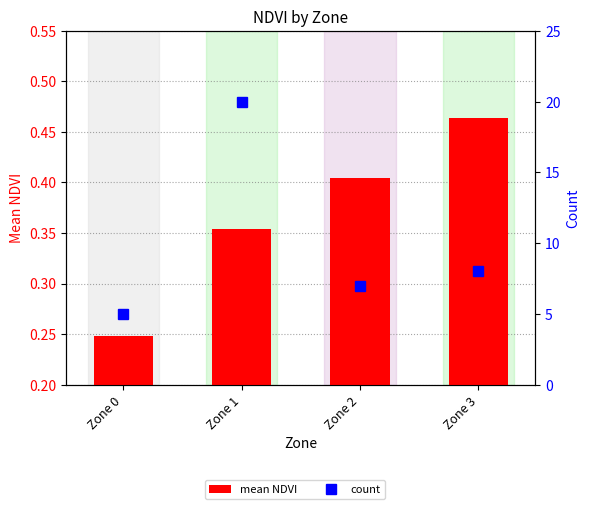

Rank the series at Zone 1 from lowest to highest value.

mean NDVI, count